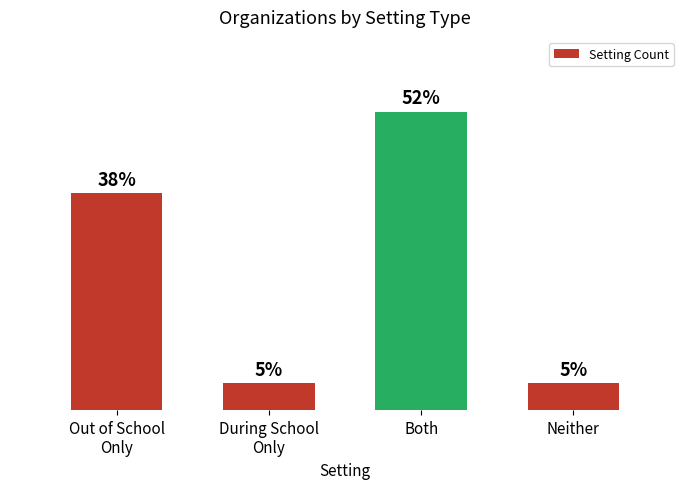

Does the chart contain any negative values?

No